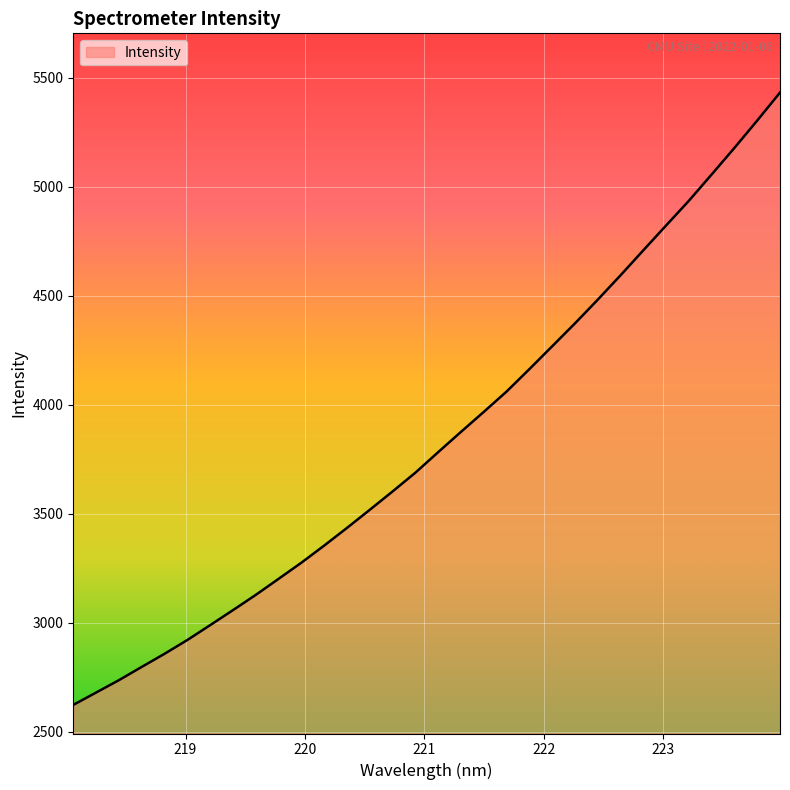

What is the difference between the maximum and minimum values?

2807.3